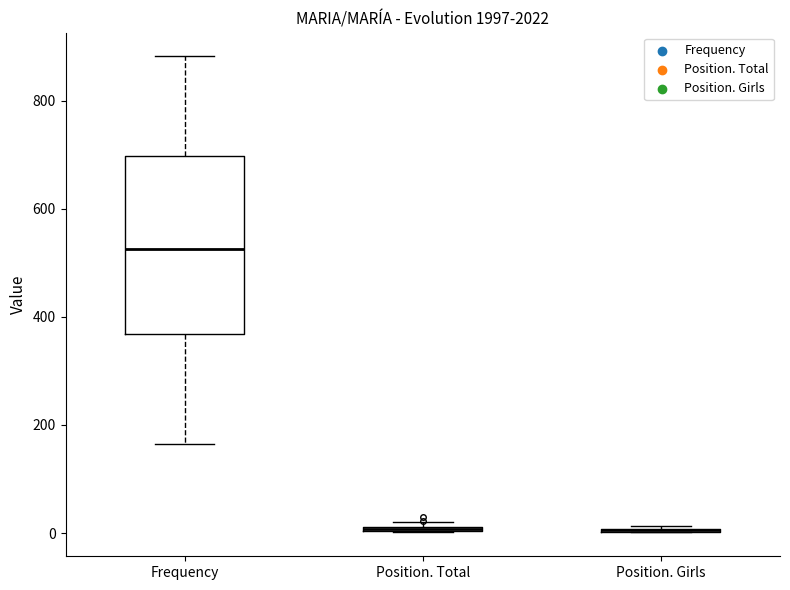

Which box is the tallest, from its lower edge to its upper edge?

Frequency